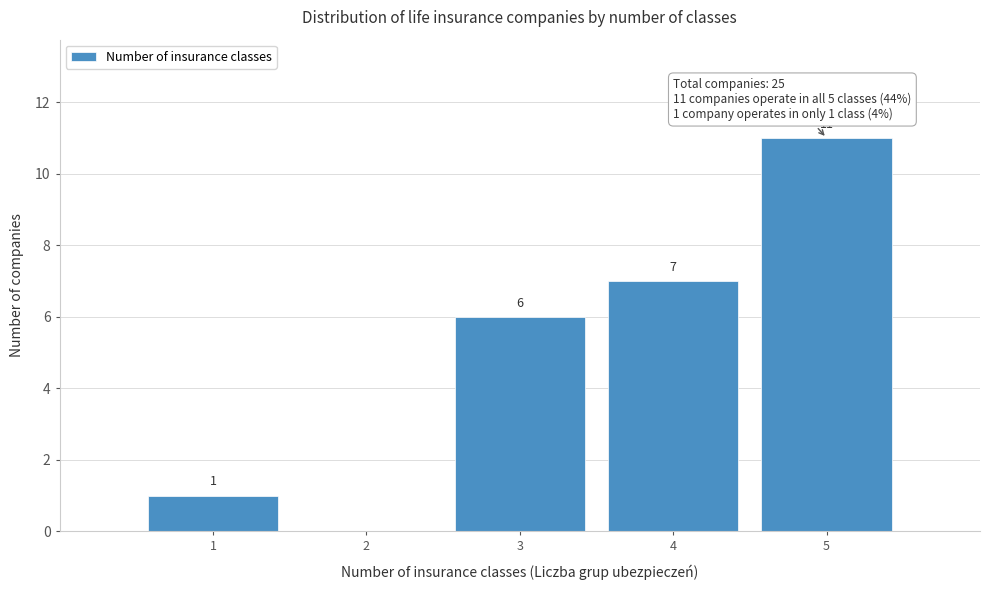

Reading right to left, extract all data points from this chart.

5=11	4=7	3=6	2=0	1=1